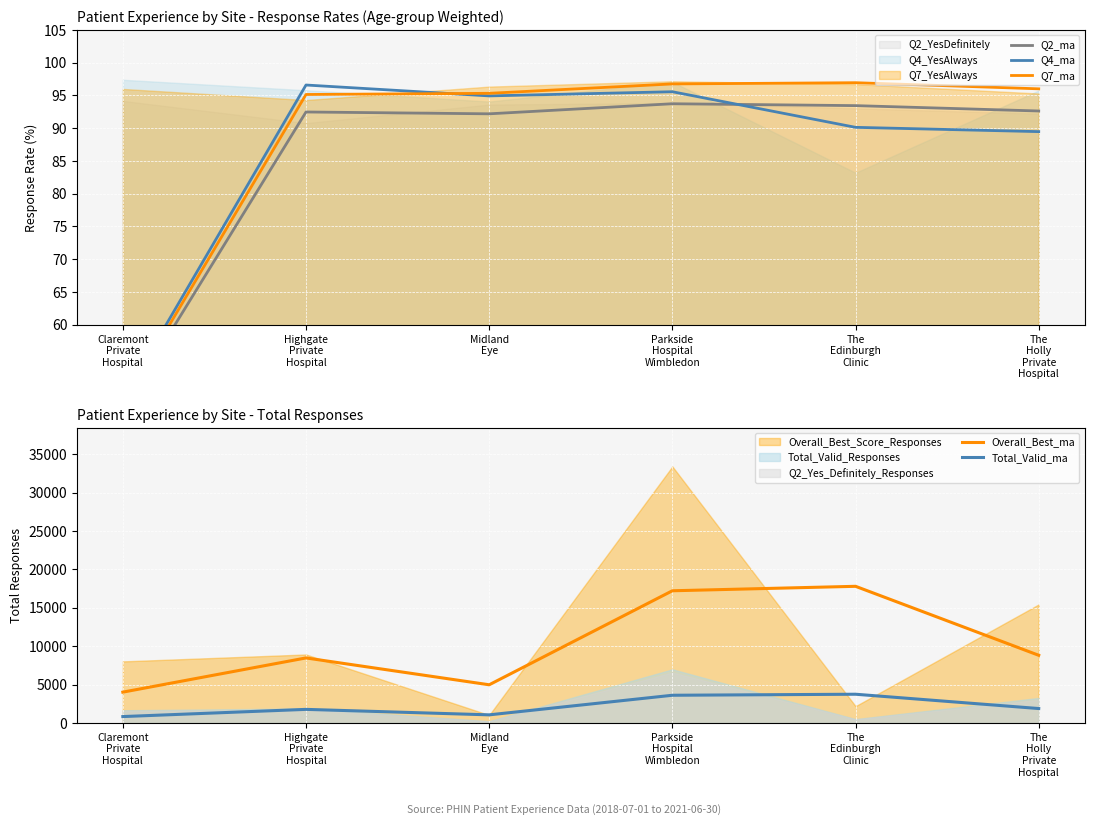

Reading right to left, list all the values displayed in this chart.

Q2_ma: 92.6	93.4	93.7	92.2	92.5	47.1
Q4_ma: 89.5	90.1	95.6	94.9	96.6	48.7
Q7_ma: 96.0	96.9	96.8	95.3	95.1	48.0
Overall_Best_ma: 8805.0	17789.5	17208.5	4964.0	8461.0	4005.5
Total_Valid_ma: 1869.0	3733.0	3598.5	1047.5	1761.0	823.0